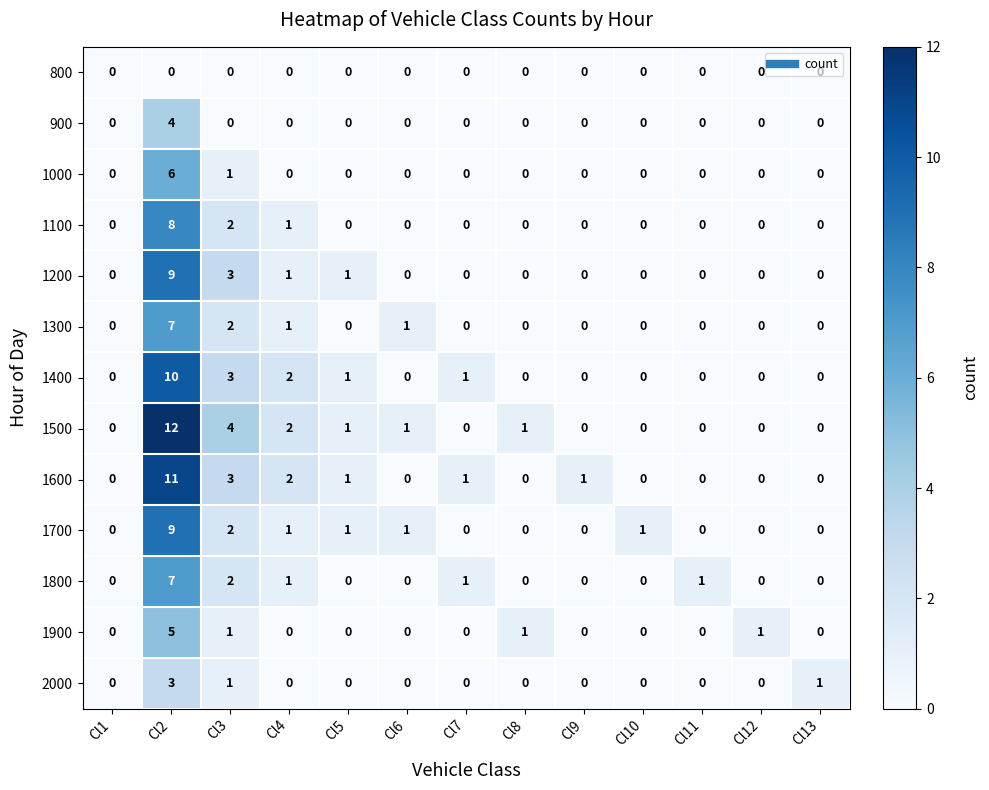

What is the total value across all series at Cl7?

3